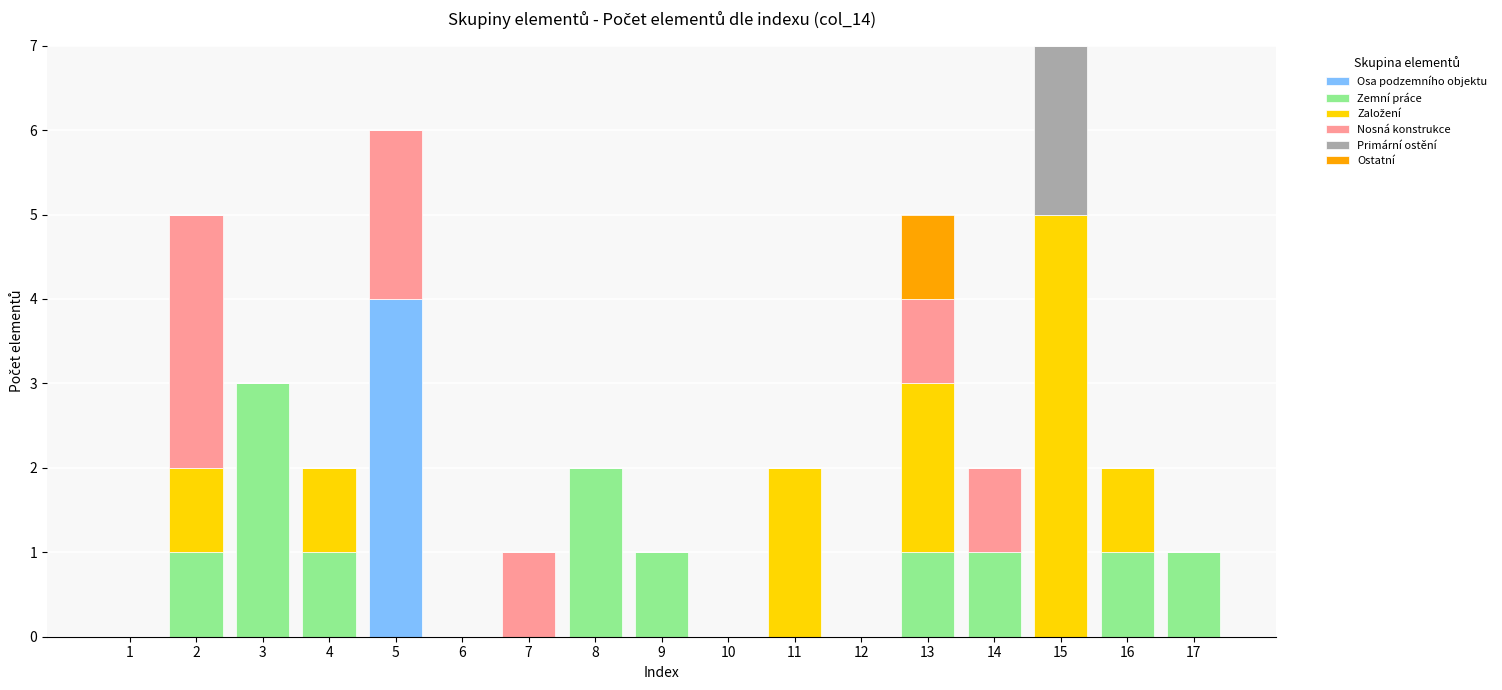

At which label does Osa podzemního objektu reach its peak?

5